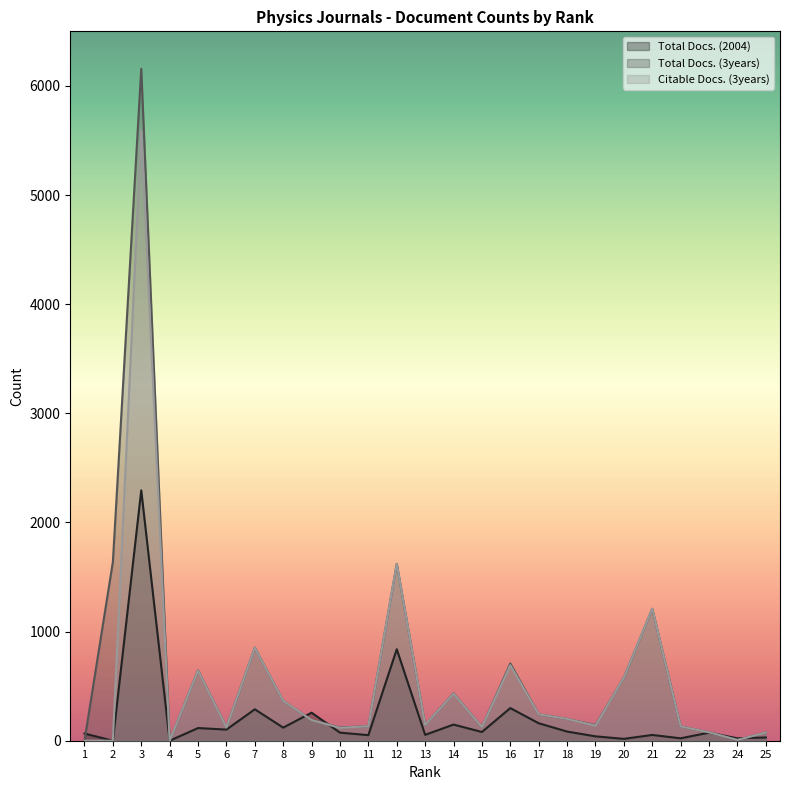

How many lines are shown in the chart?

3